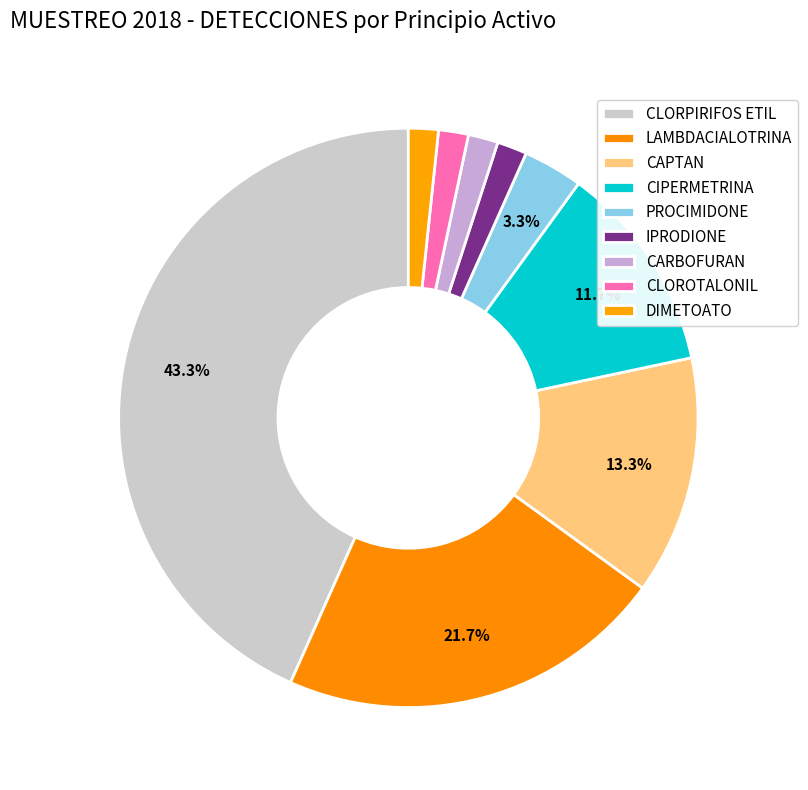

Which has a higher value, CLOROTALONIL or IPRODIONE?

CLOROTALONIL